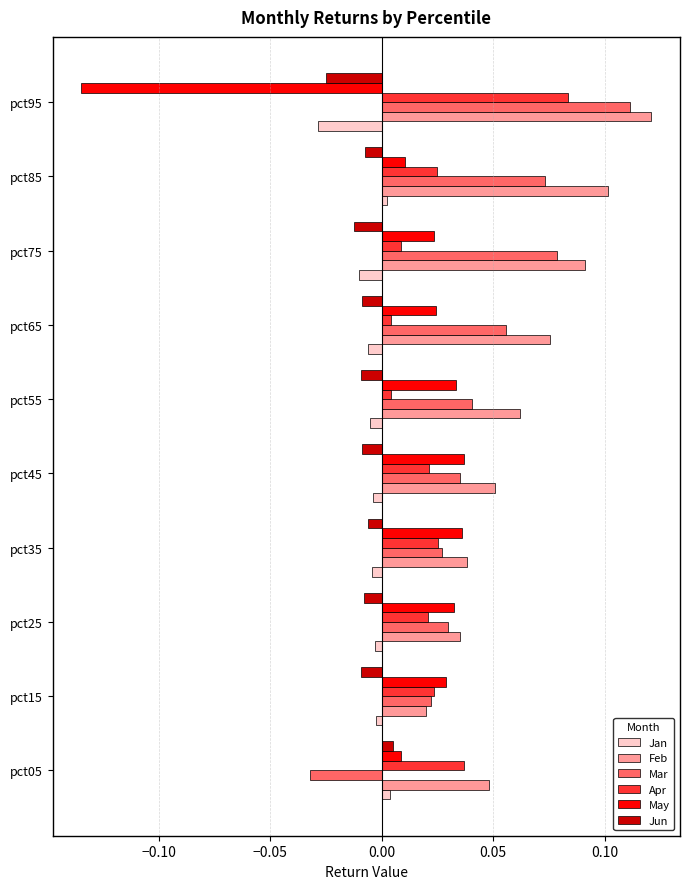

Which category has the lowest value in the Mar series?

pct05